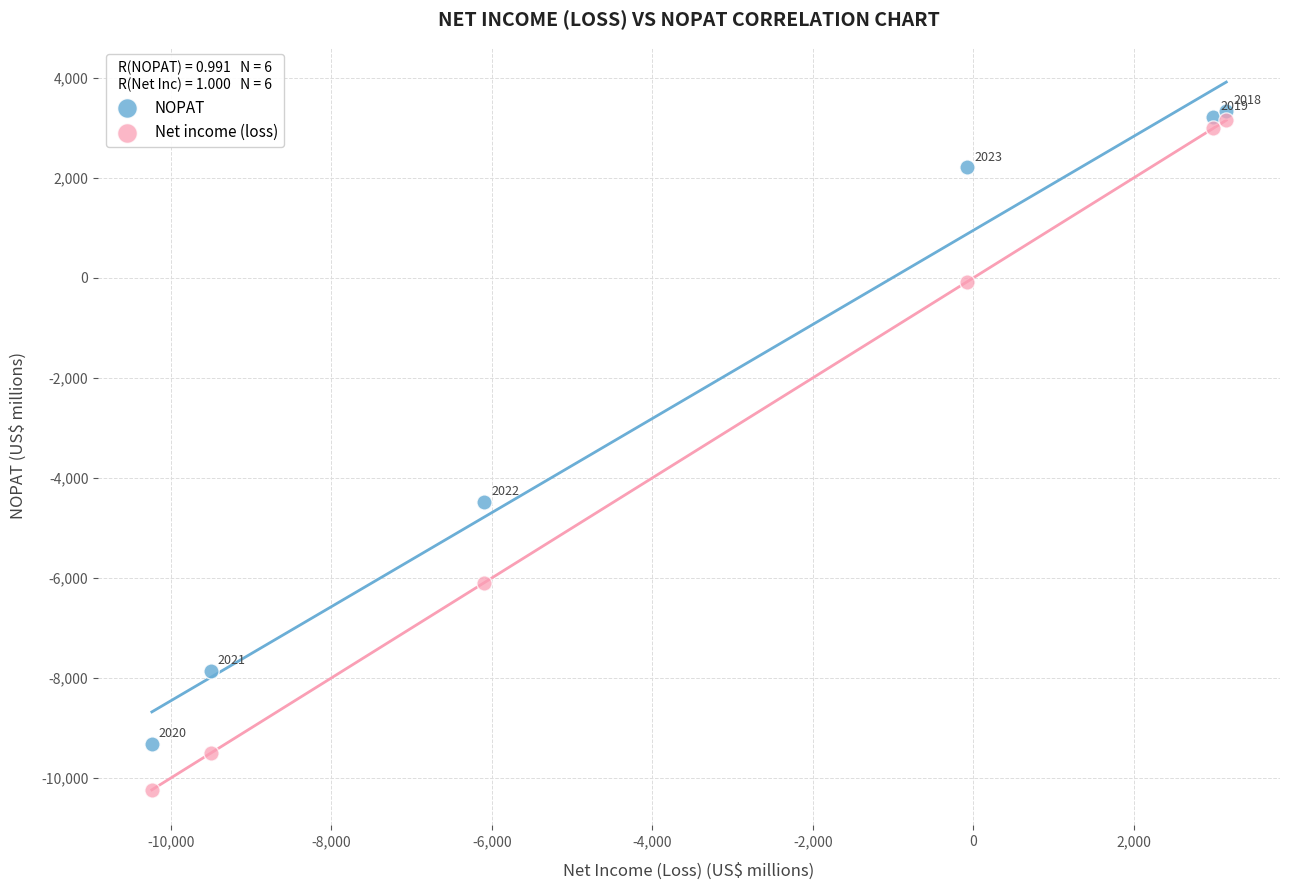

In the NOPAT series, what Y value is closest to -2986?

-4485